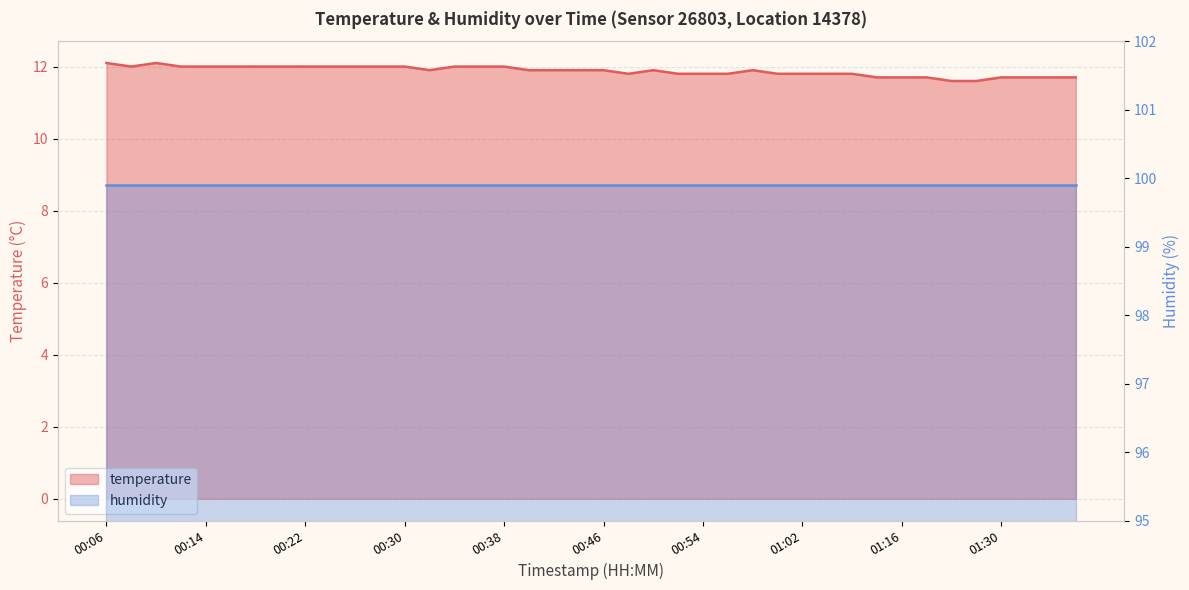

List the labels in order of value, largest first.

00:06, 00:10, 00:08, 00:12, 00:14, 00:16, 00:18, 00:20, 00:22, 00:24, 00:26, 00:28, 00:30, 00:34, 00:36, 00:38, 00:32, 00:40, 00:42, 00:44, 00:46, 00:50, 00:58, 00:48, 00:52, 00:54, 00:56, 01:00, 01:02, 01:04, 01:09, 01:11, 01:16, 01:20, 01:30, 01:32, 01:34, 01:36, 01:25, 01:28